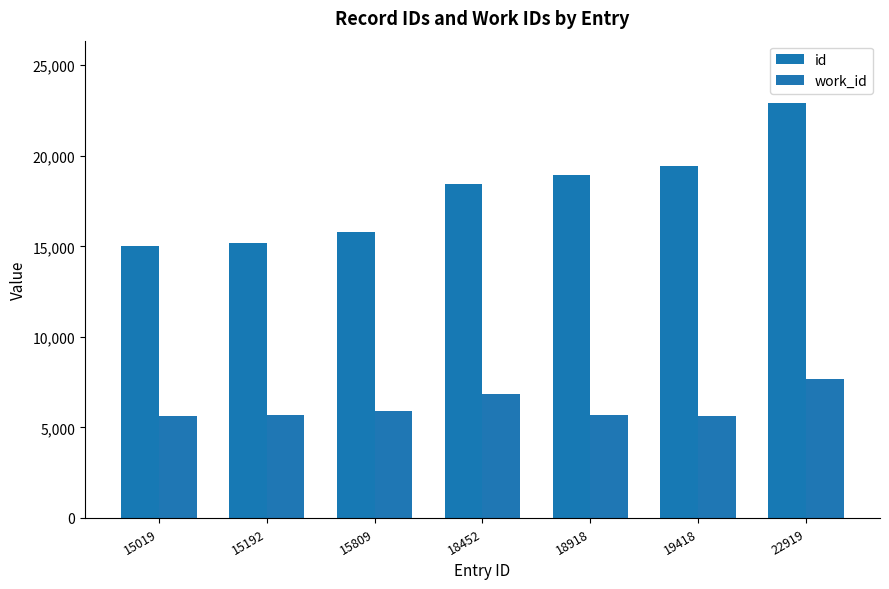

The id series shows 9182 at 15019. True or false?

False